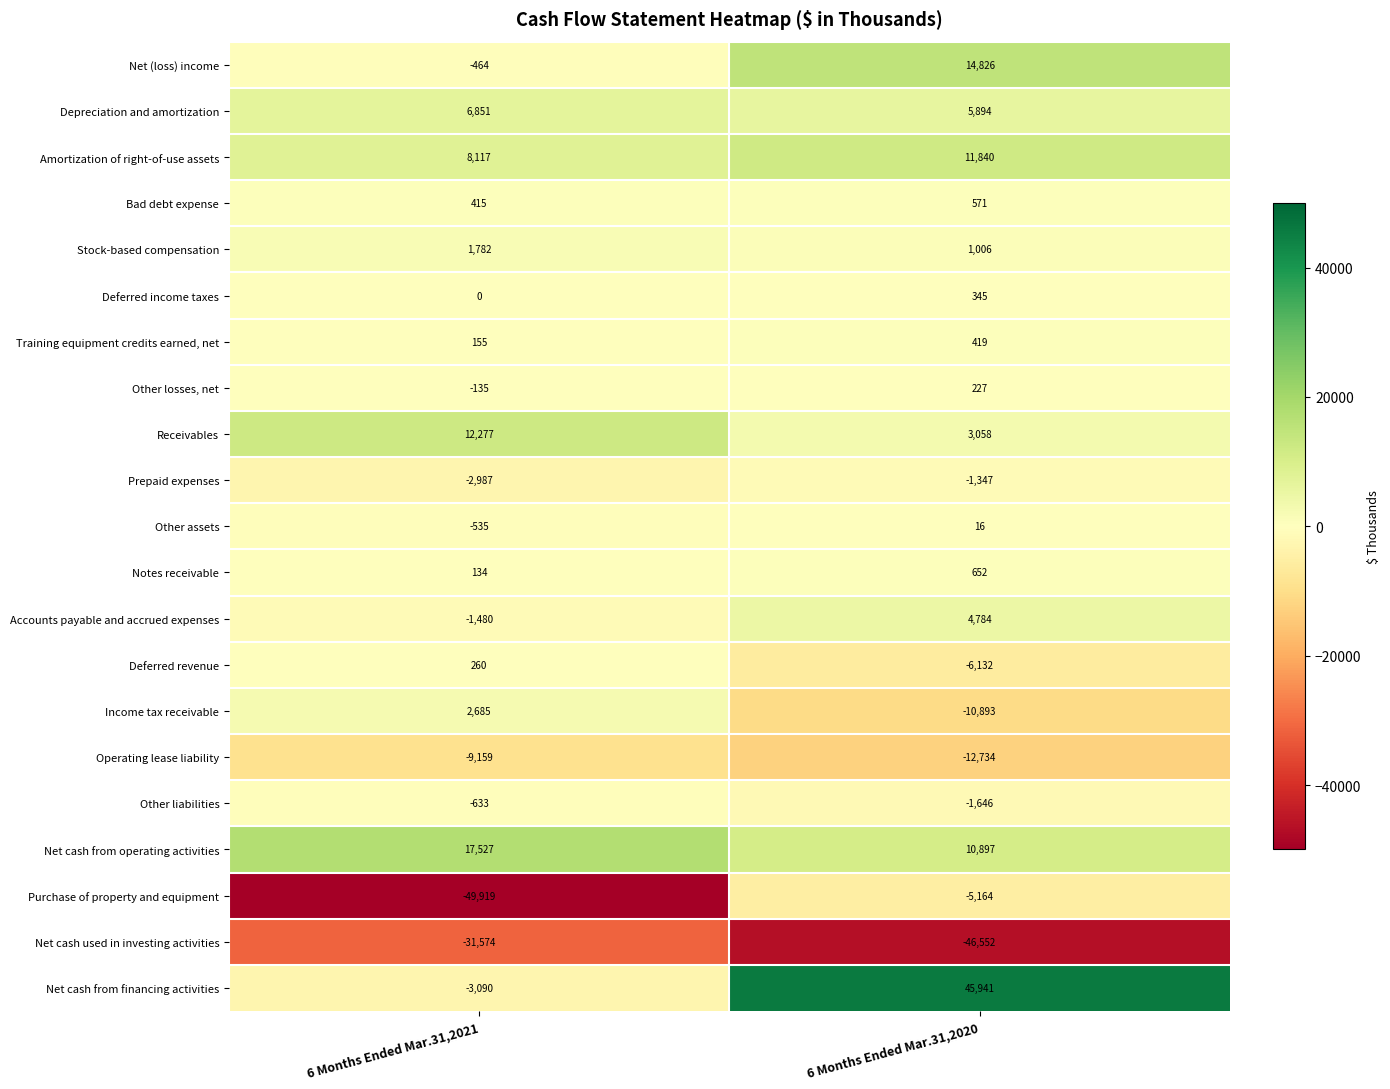

Which series changed the most between 6 Months Ended Mar.31,2021 and 6 Months Ended Mar.31,2020?

Net cash from financing activities